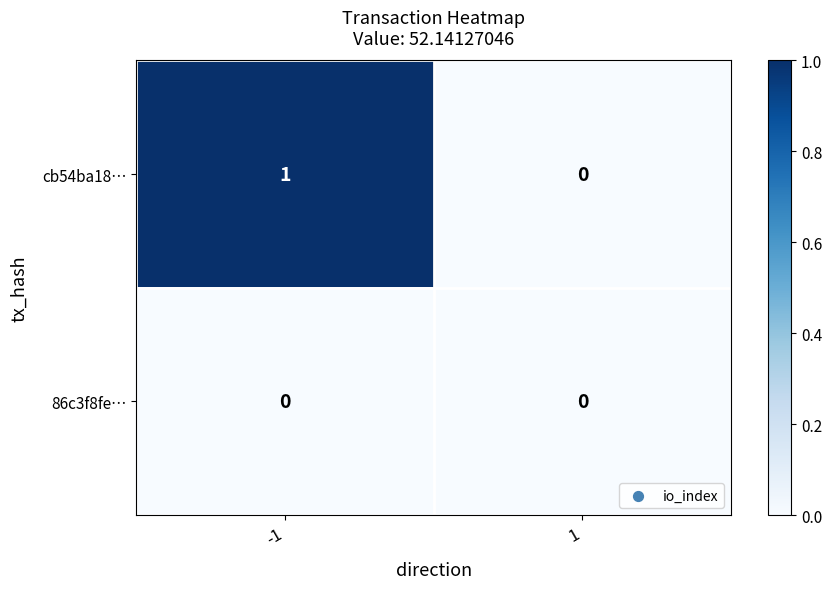

List the series in order of their peak value, lowest first.

86c3f8fe…, cb54ba18…